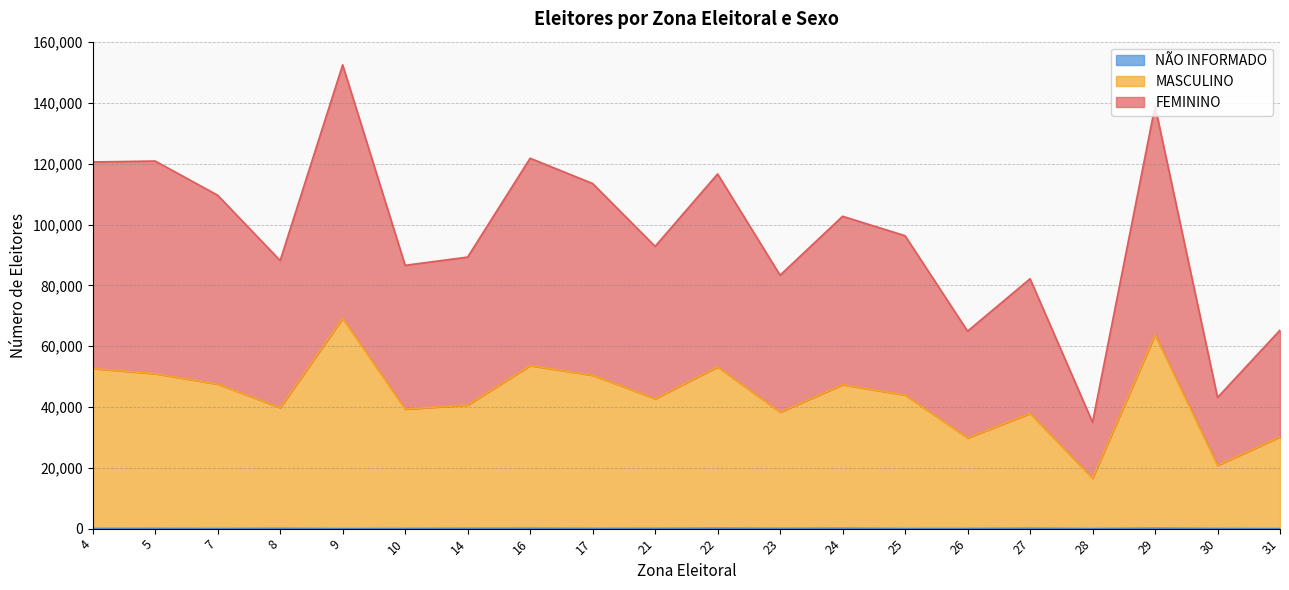

Which series has the largest total across all categories?

FEMININO